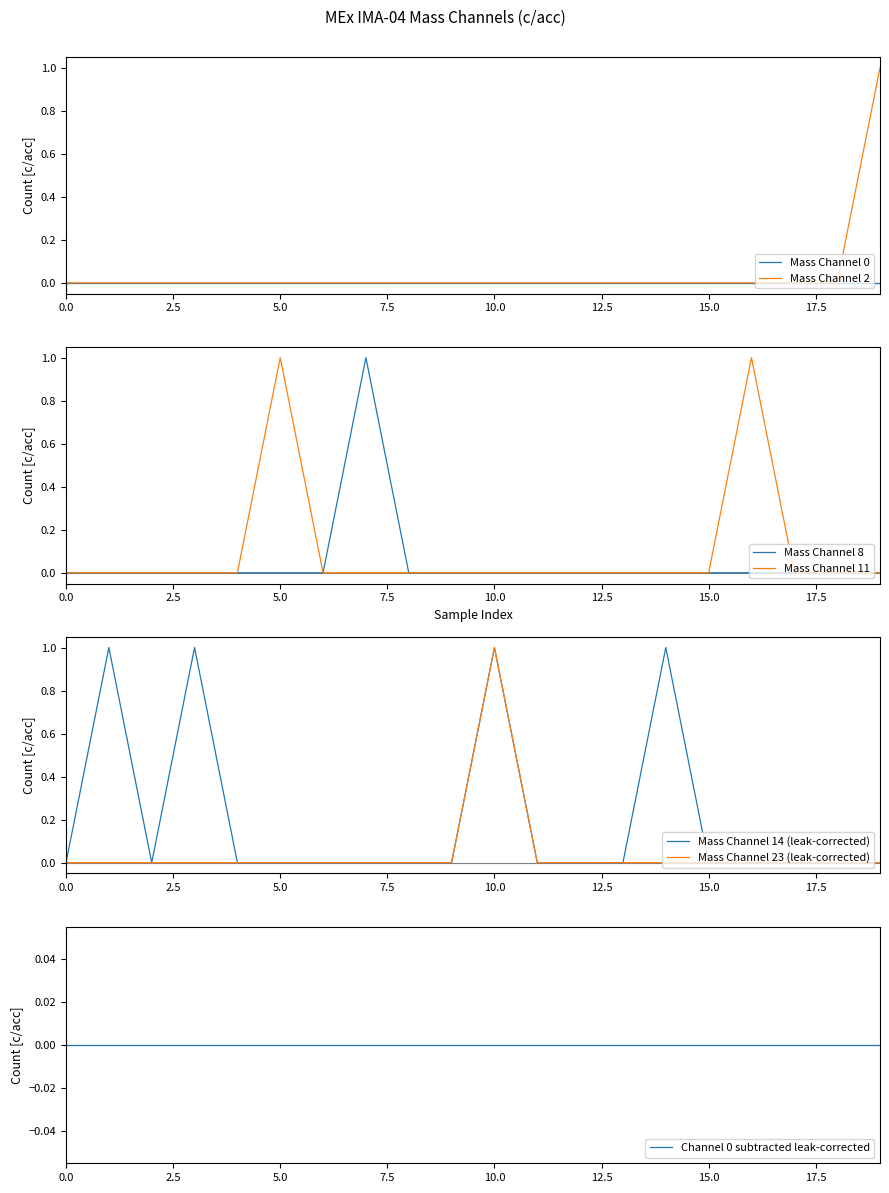

What is the maximum value for Mass Channel 2?

1